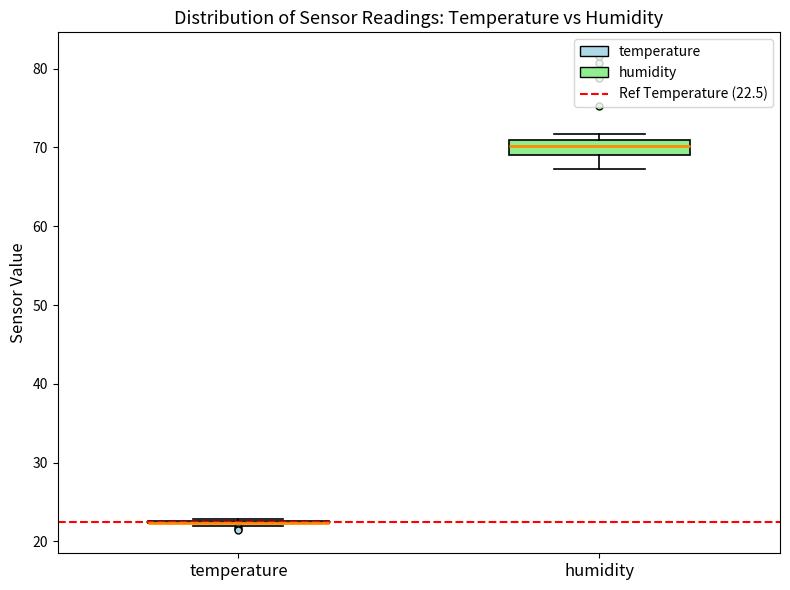

Reading left to right, transcribe this box plot: for each box, give where its median line is, the range the box spans, and where its two whiskers end, as read against the y-axis. The values are not printed on the chart, so give them approximately, as read against the axis.

temperature: box collapsed to a line at 22, whiskers 22 to 23
humidity: median 70, box 69 to 71, whiskers 67 to 72